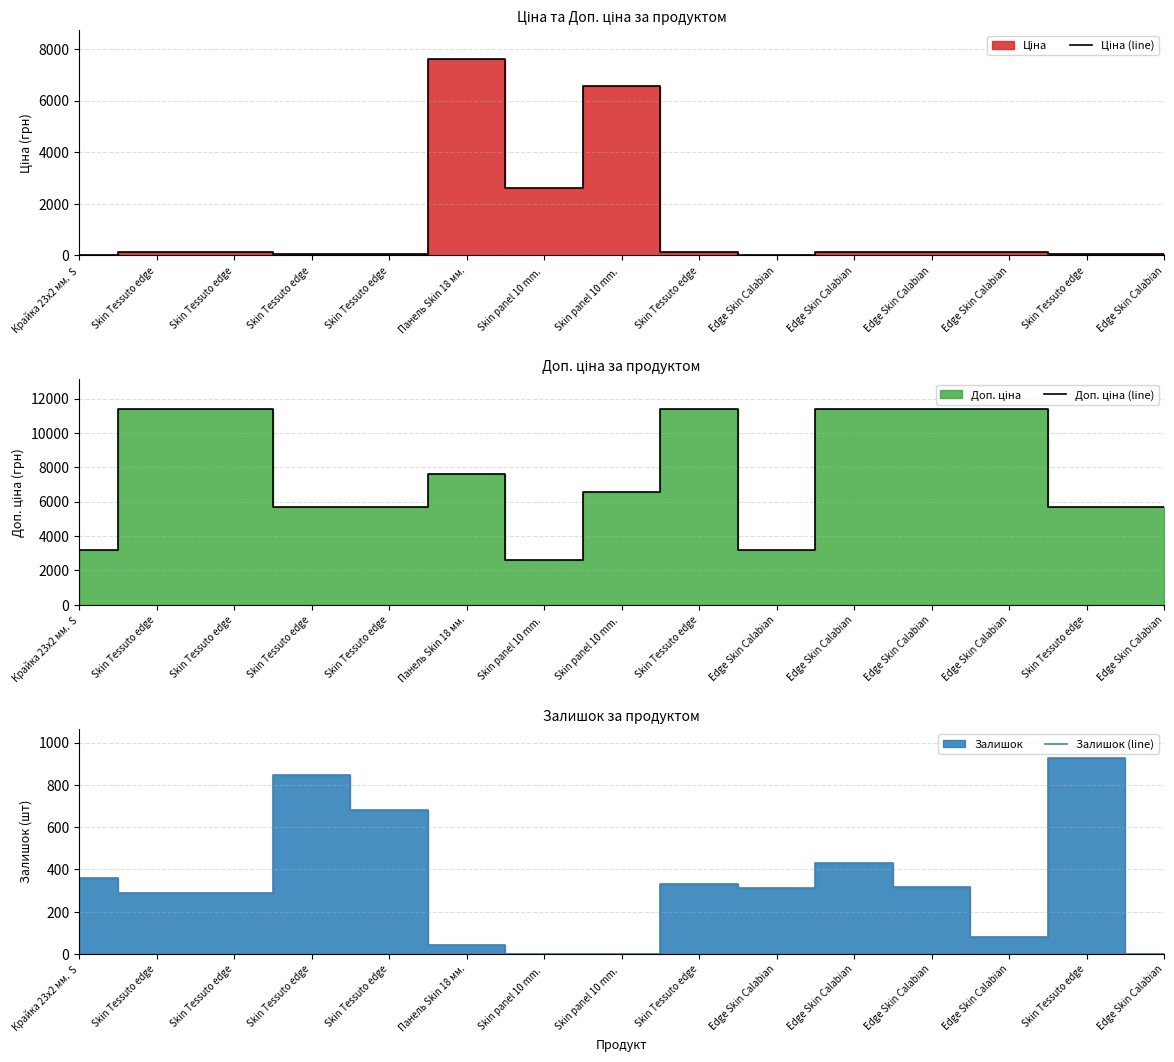

What is the sum of all Ціна (line) values?

17769.6